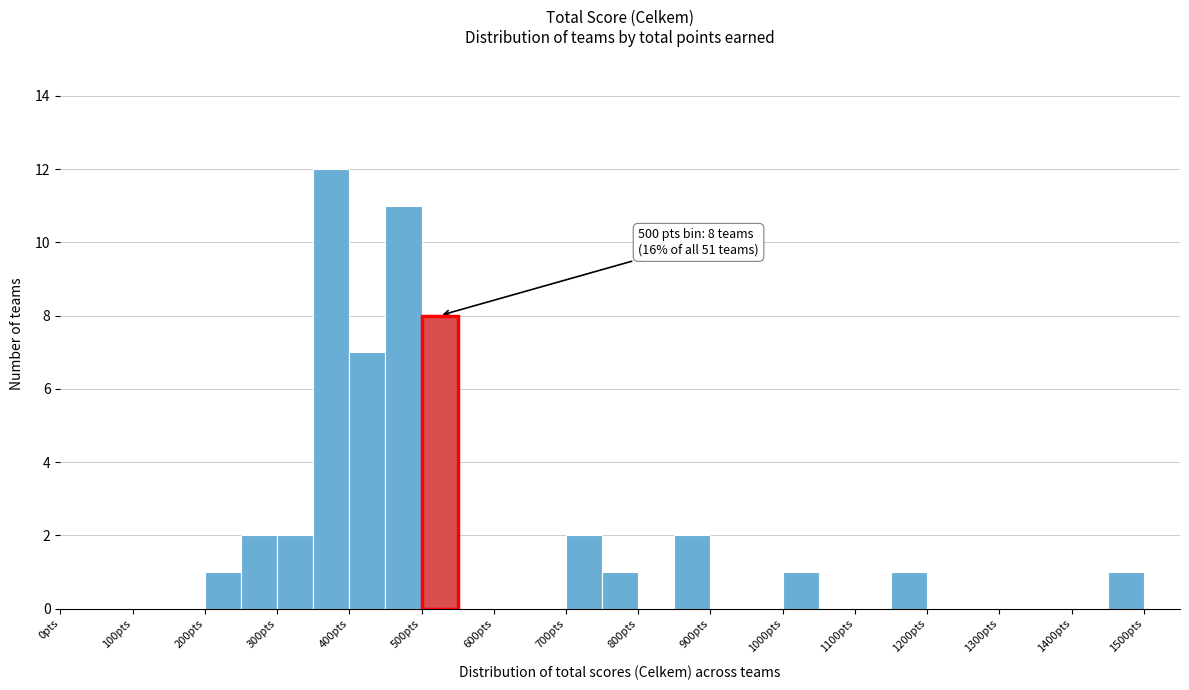

Over which range of the x-axis is the bar tallest?

350 to 400